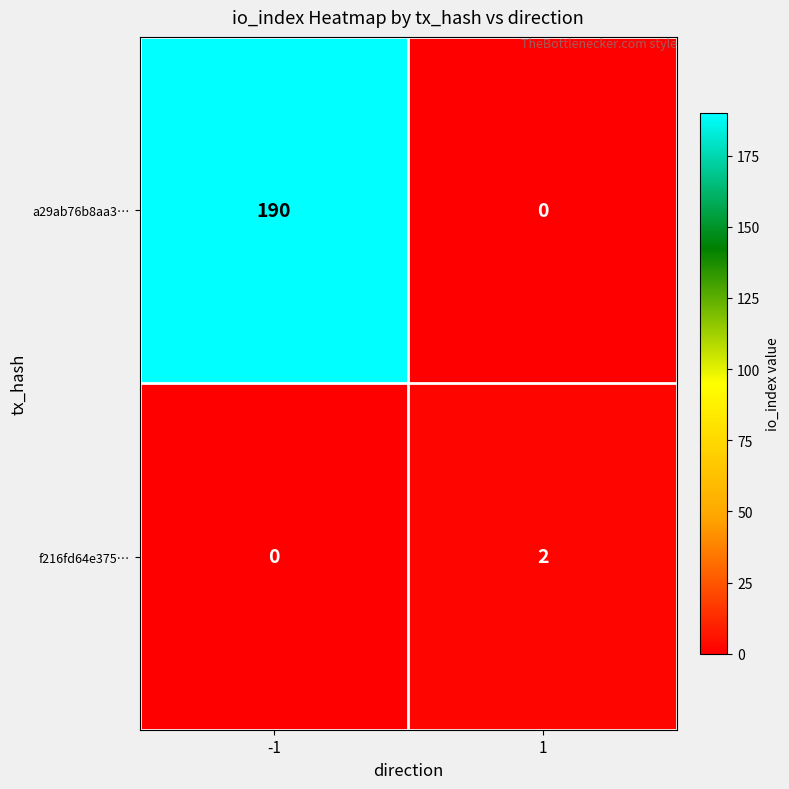

Rank the series by their average value, from lowest to highest.

f216fd64e375…, a29ab76b8aa3…